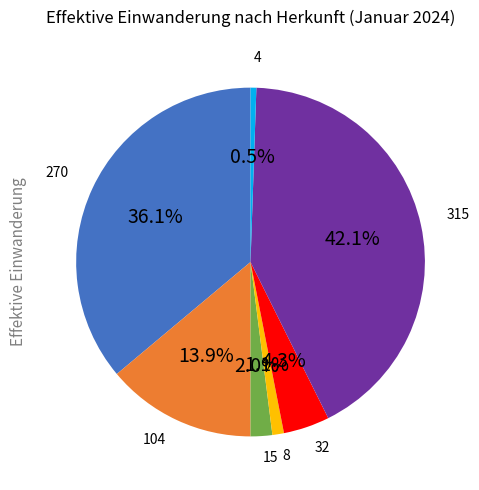

Is there a majority slice in this chart?

No